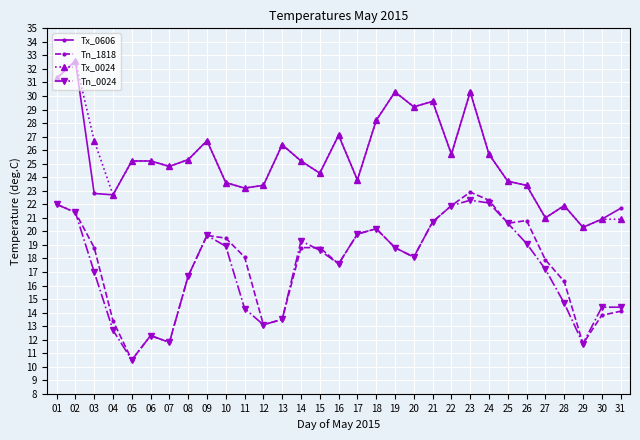

True or false: Tn_1818 and Tx_0606 intersect in this chart.

False